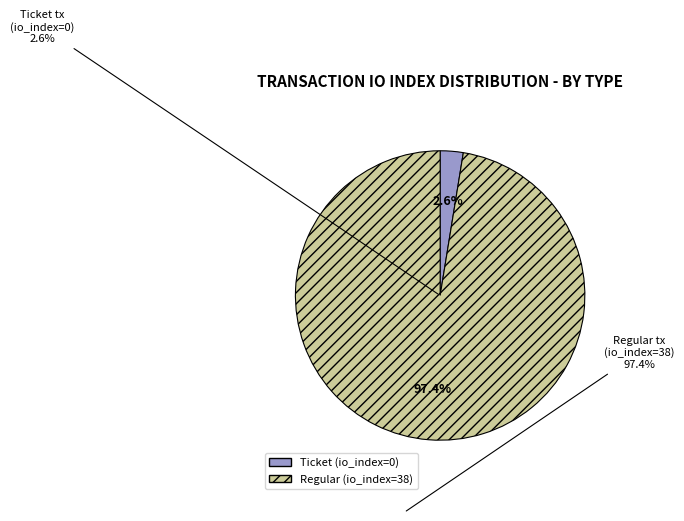

What is the smallest slice in the pie chart?

Ticket tx (io_index=0)